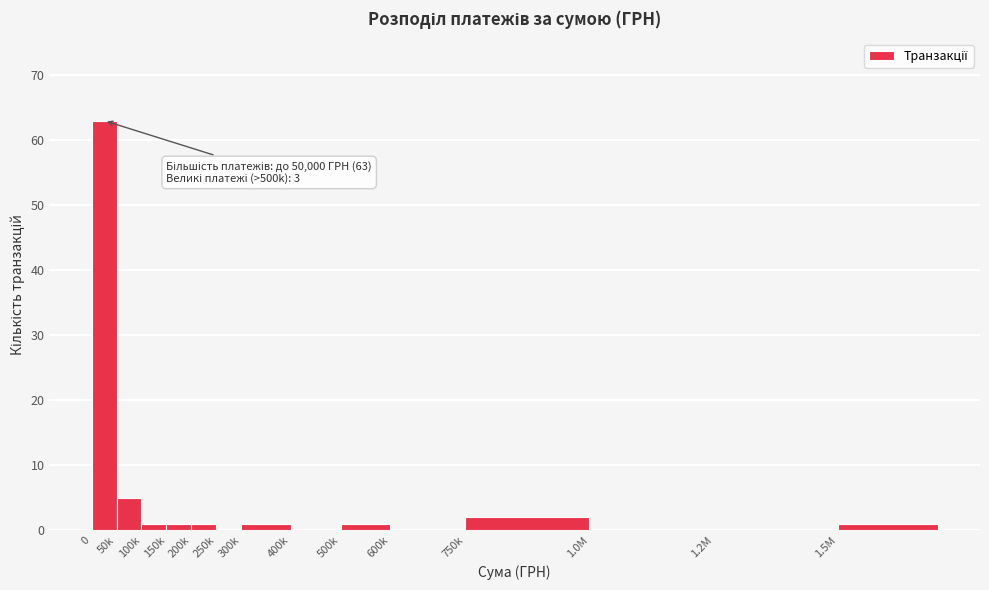

Reading left to right, list all the values displayed in this chart.

0=63	50k=5	100k=1	150k=1	200k=1	250k=0	300k=1	400k=0	500k=1	600k=0	750k=2	1.0M=0	1.2M=0	1.5M=1